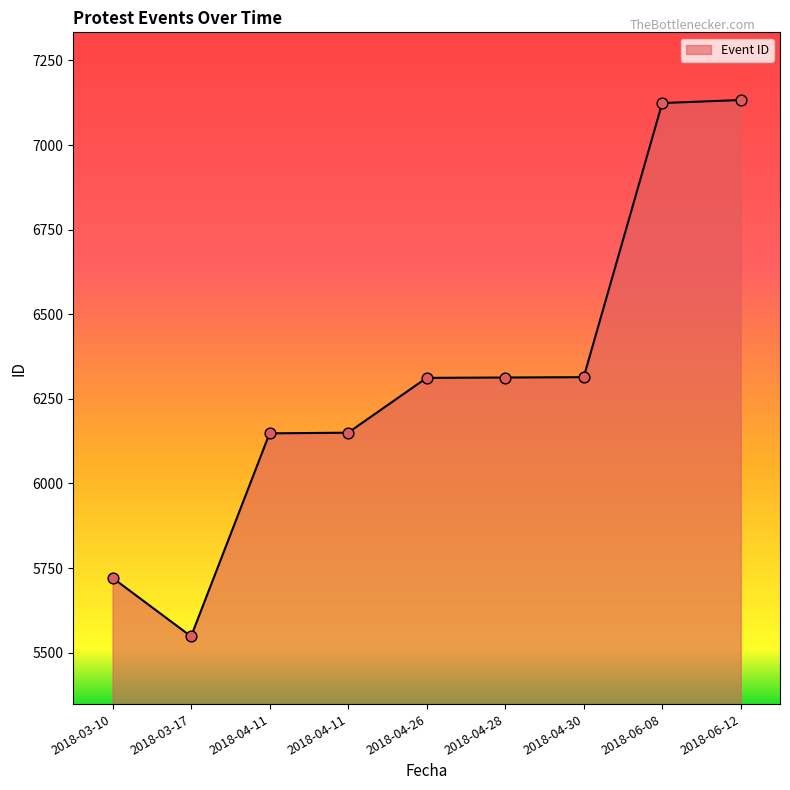

Between 2018-04-11 and 2018-03-10, which is larger?

2018-04-11